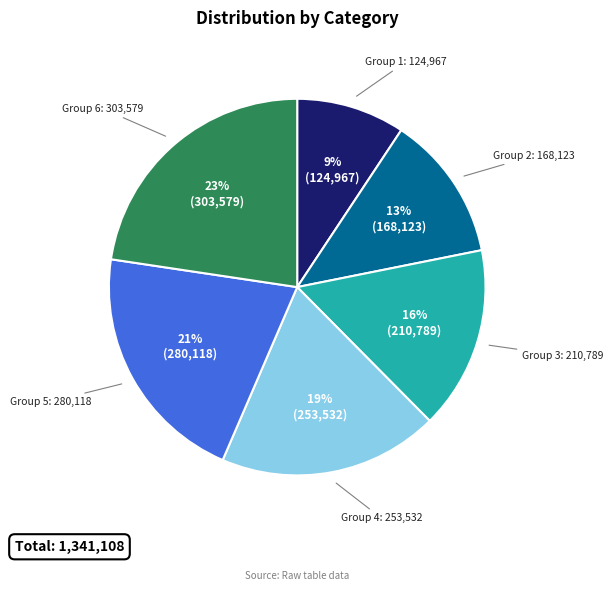

To the nearest percent, what is the average slice percentage?

17%